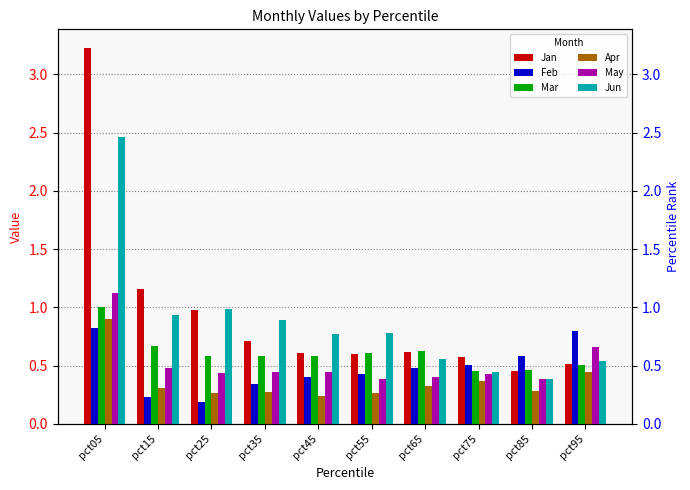

Is the value of Apr at pct65 greater than the value of Mar at pct65?

No